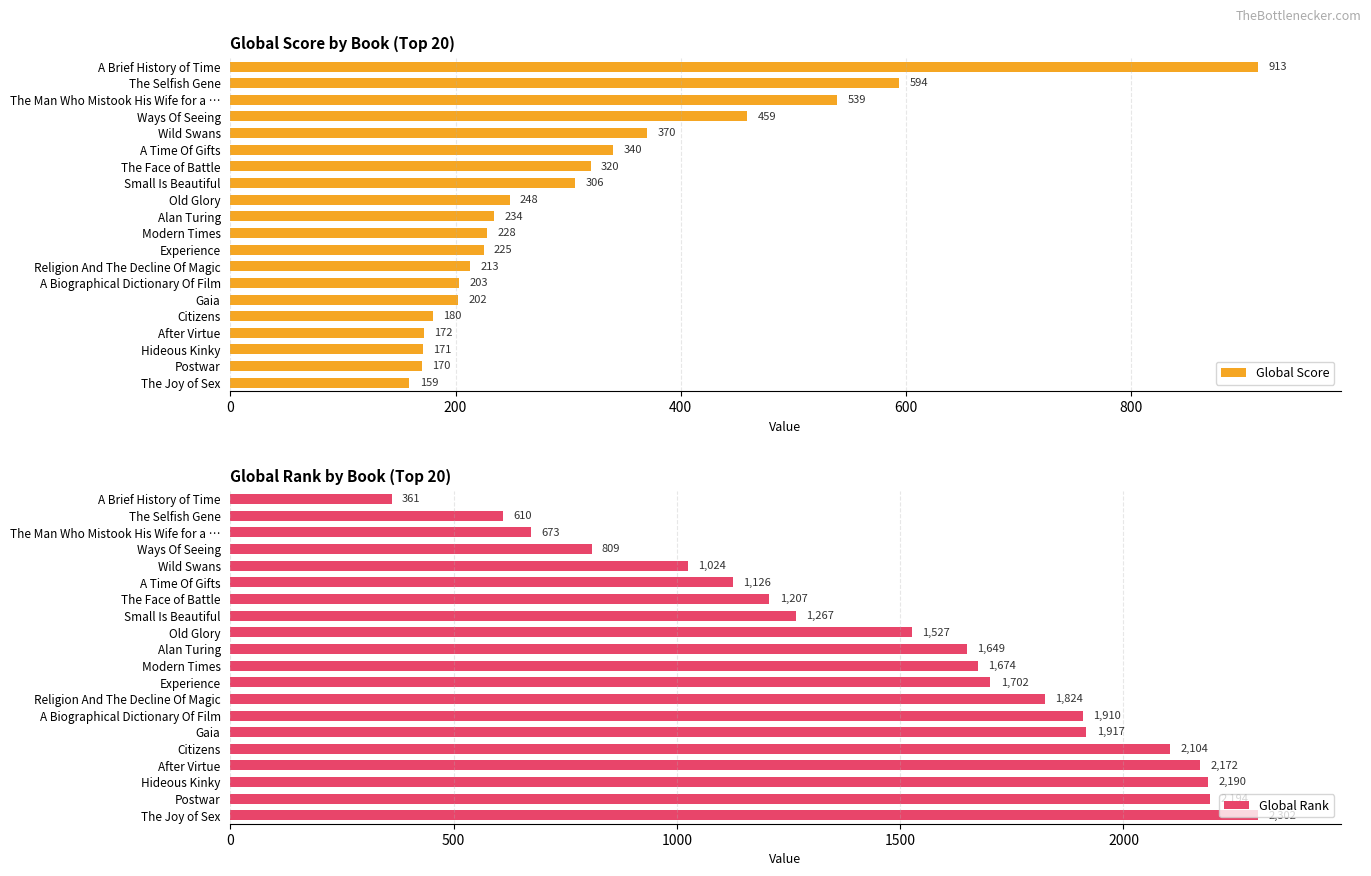

What value does the Global Score series have at Old Glory, to the nearest 10?

250